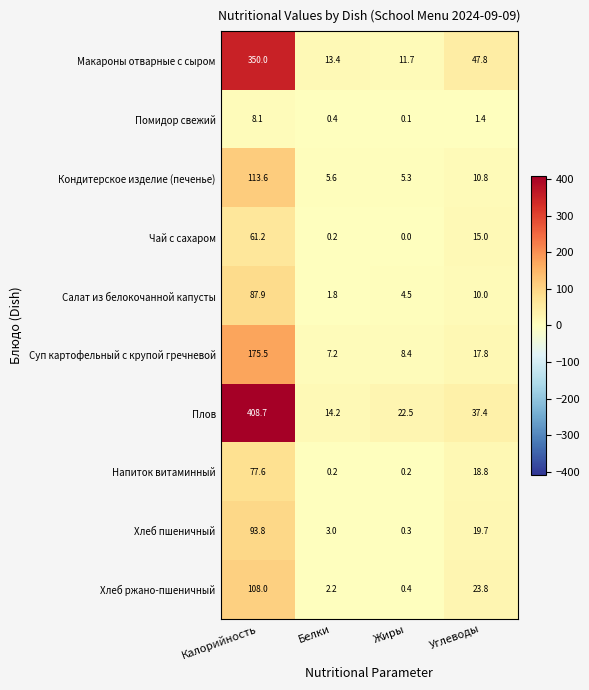

Which label corresponds to the smallest value in the chart?

Жиры